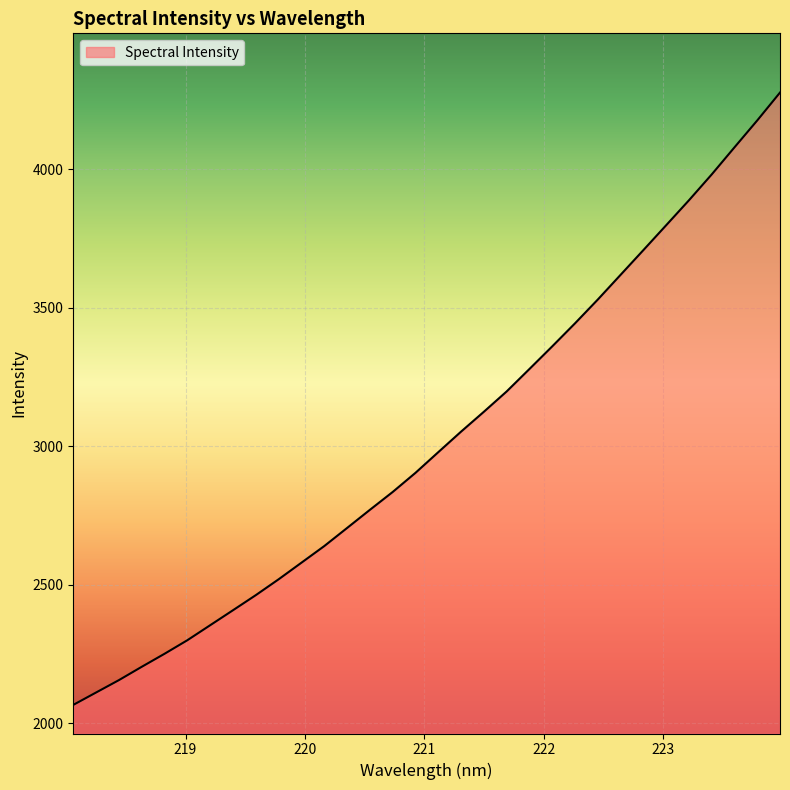

What is the minimum value shown in the chart?

2066.3